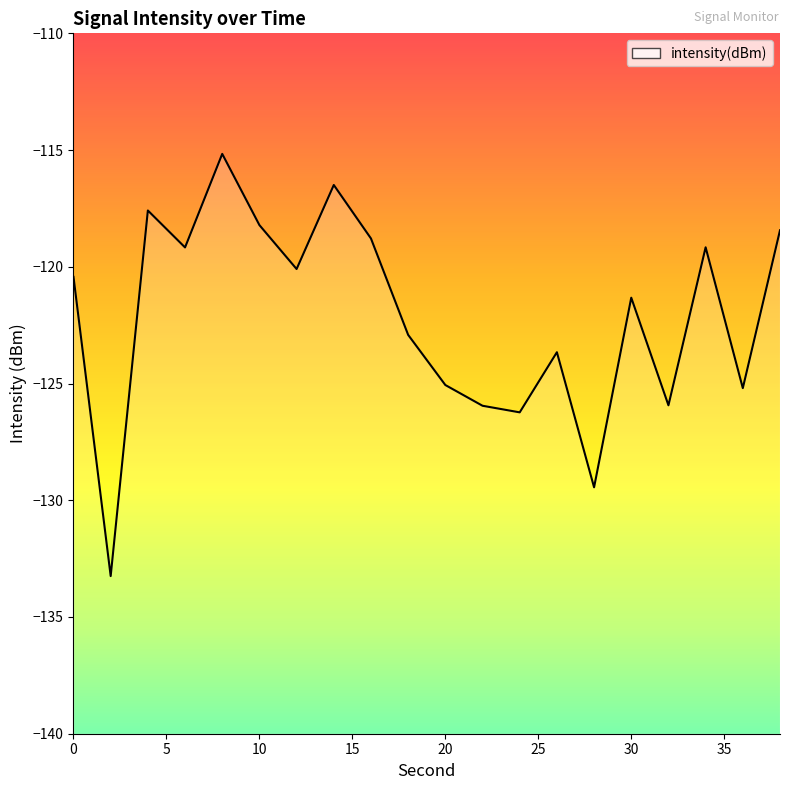

What is the minimum value shown in the chart?

-133.2